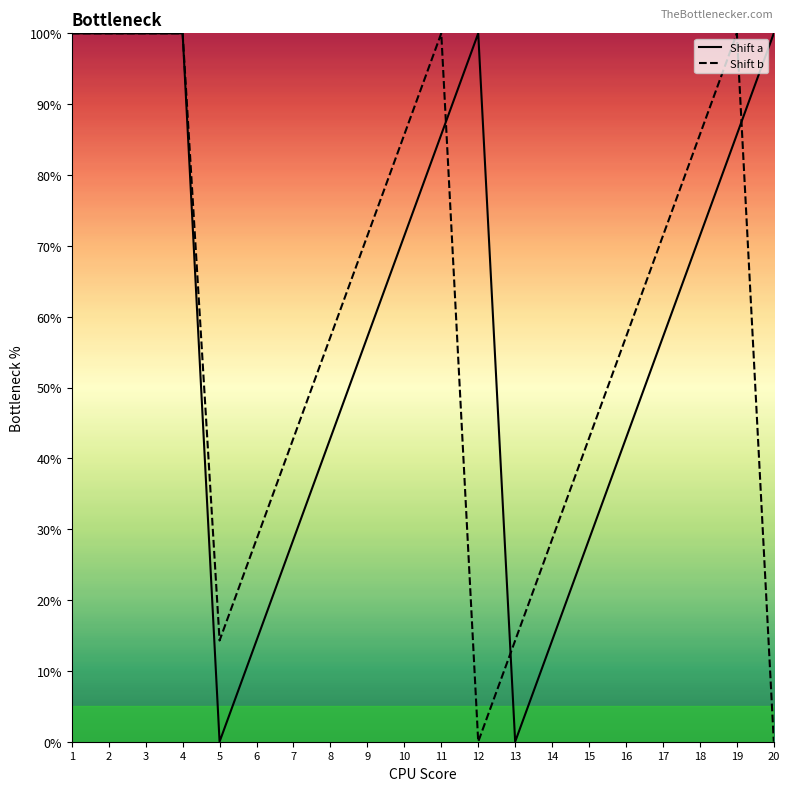

True or false: Shift a and Shift b cross at least once.

True